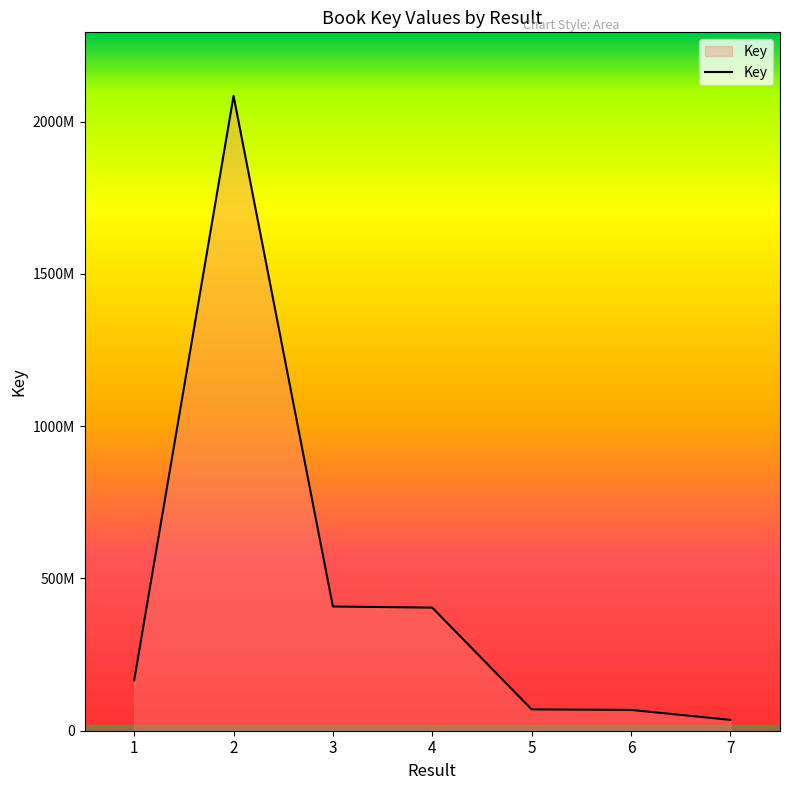

What is the smallest value displayed?

35663316